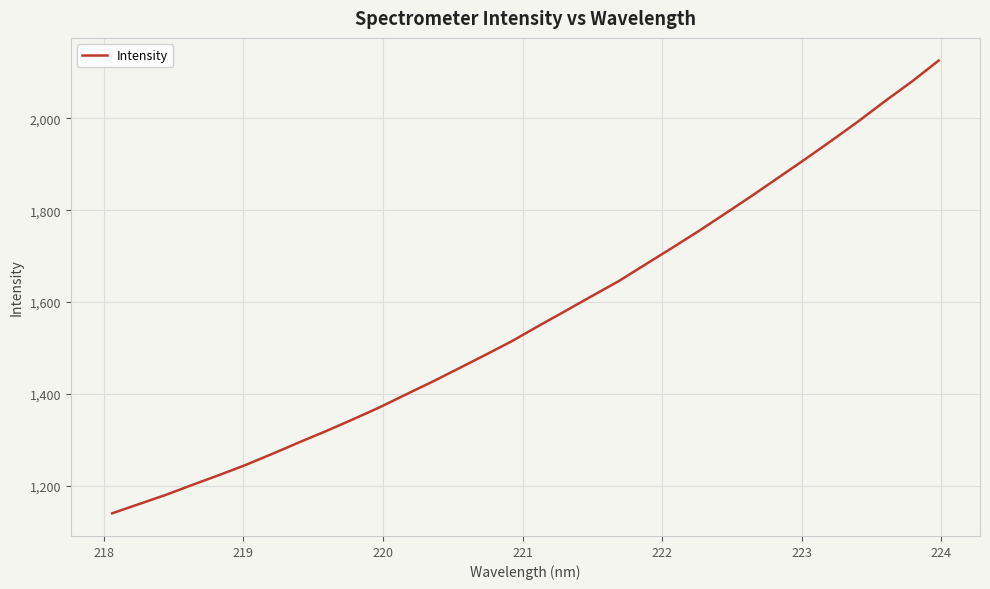

What is the greatest value displayed?

2125.9